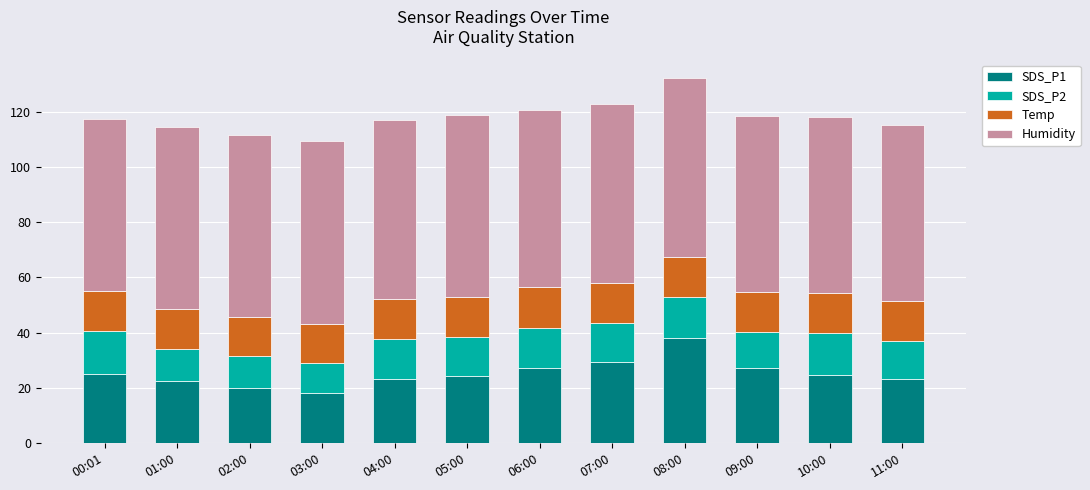

What are all the series names shown in the legend?

SDS_P1, SDS_P2, Temp, Humidity